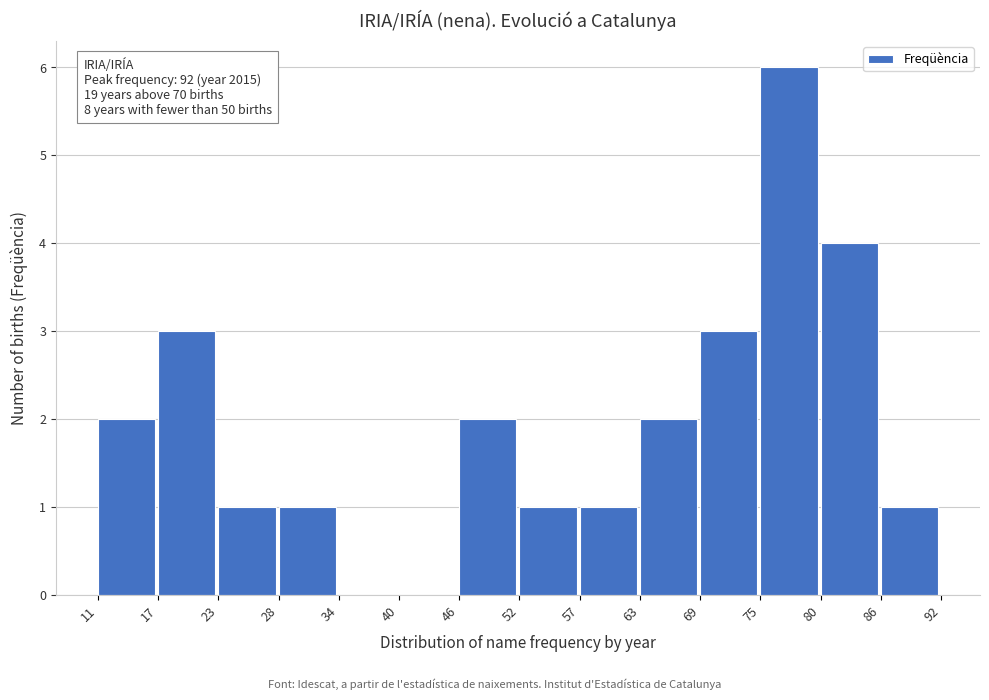

Over which range of the x-axis is the bar tallest?

75 to 80